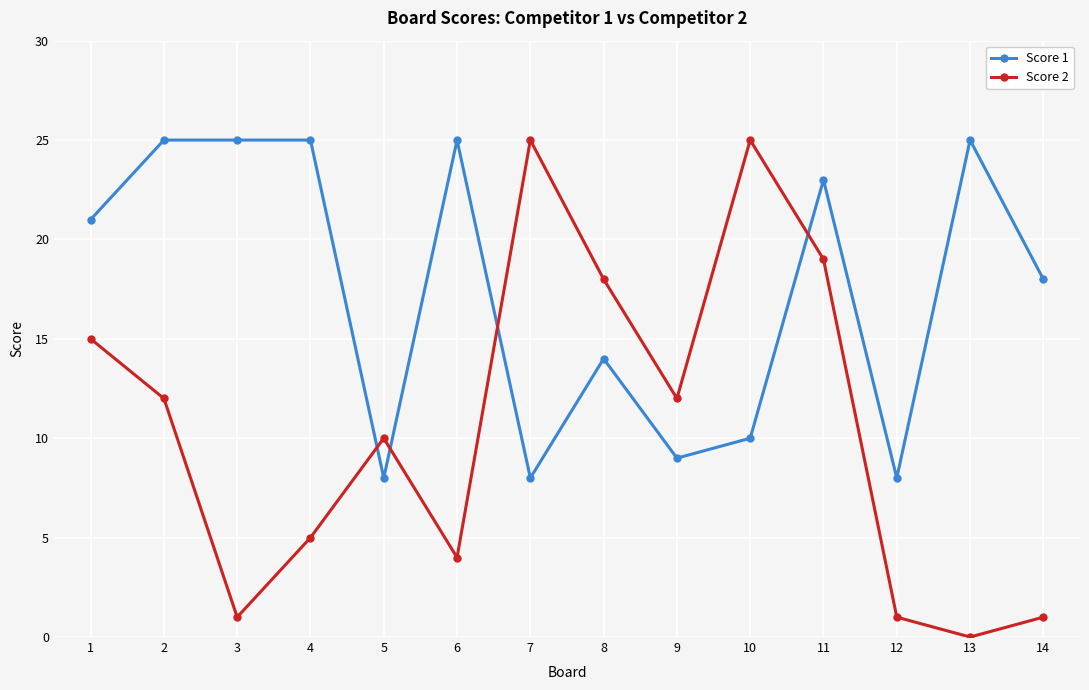

What is the value of the Score 2 point at the 5th from the left?

10